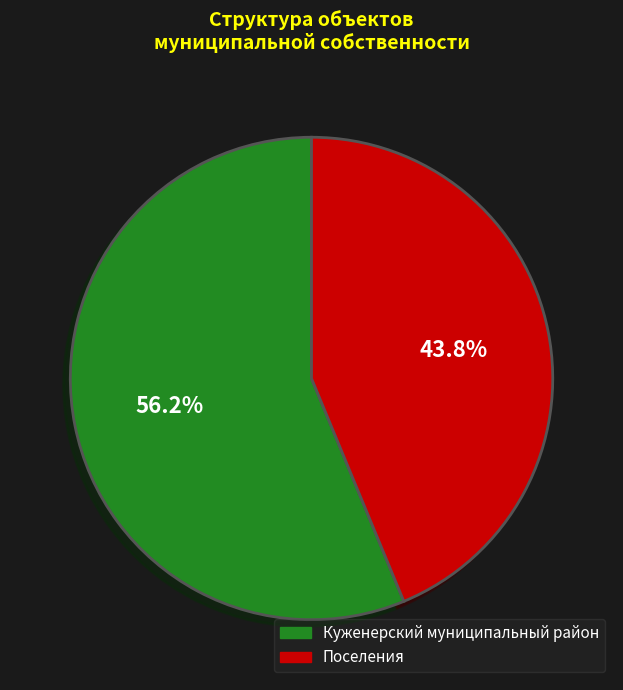

What percentage is the Поселения slice, to the nearest percent?

44%